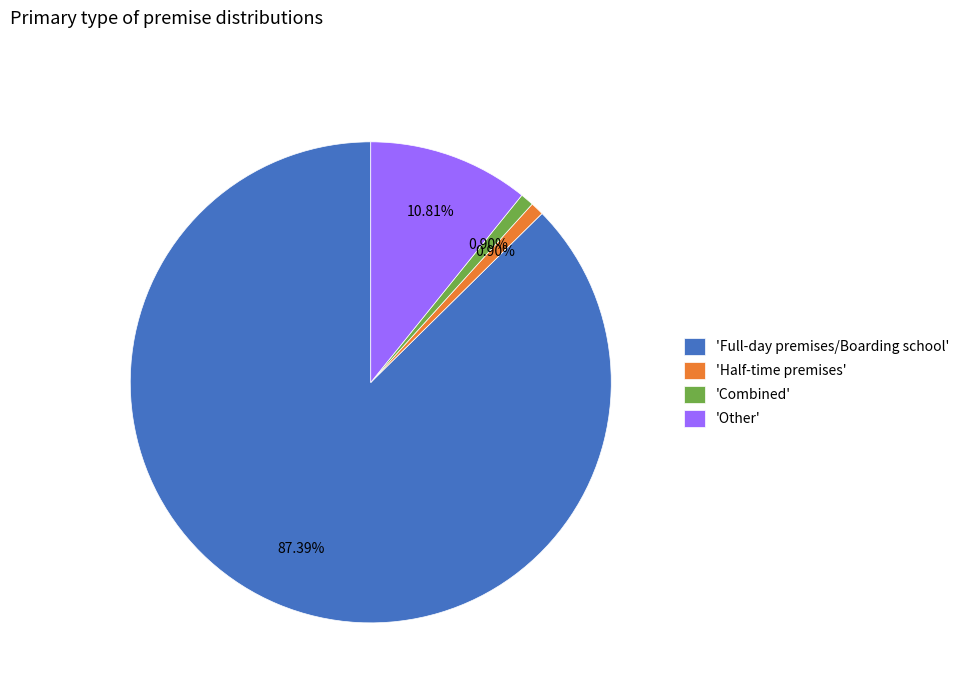

Which slice is the largest?

'Full-day premises/Boarding school'